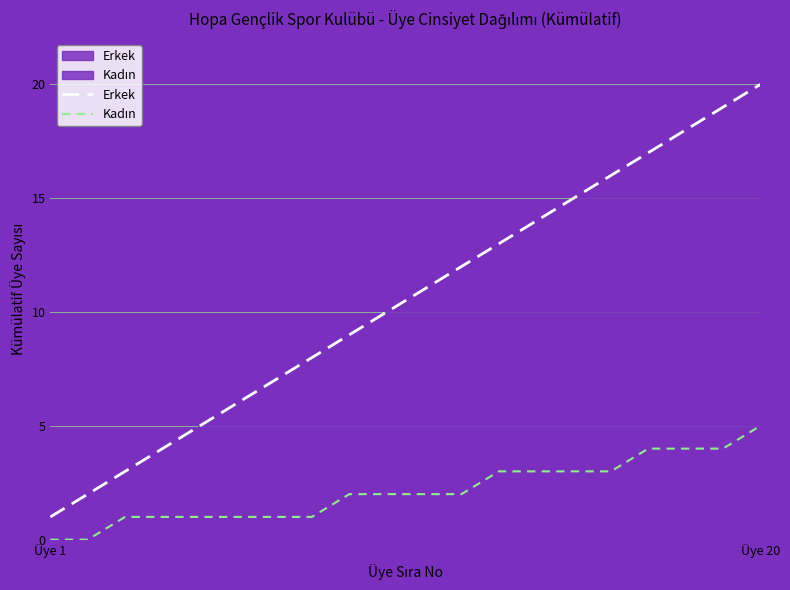

What is the difference between the maximum and minimum values in the Kadın series?

5